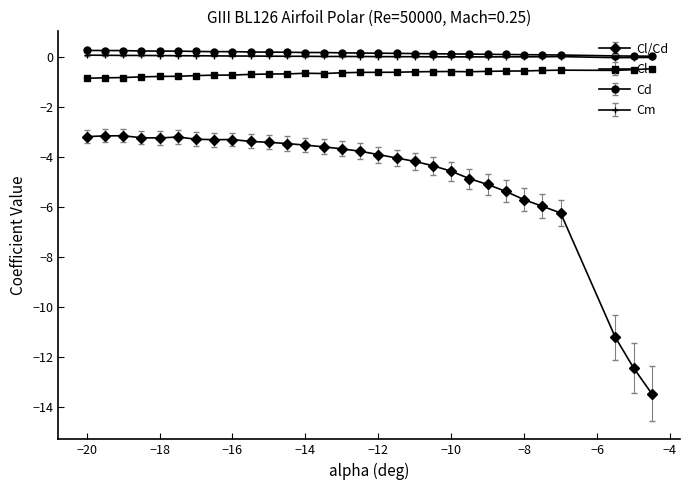

What is the minimum value for Cl/Cd?

-13.5